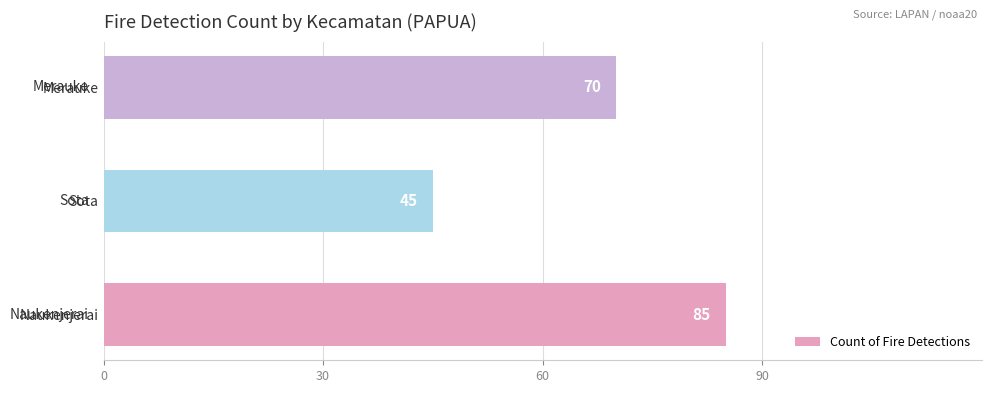

Rank the categories by value from highest to lowest.

Naukenjerai, Merauke, Sota